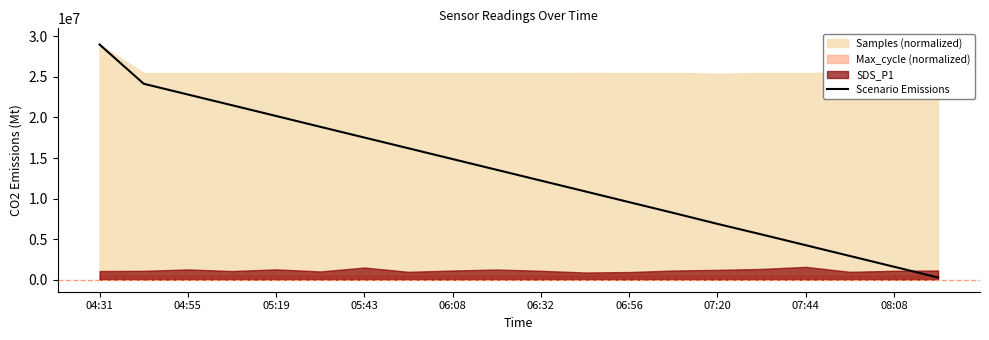

At which label does Scenario Emissions reach its peak?

04:31